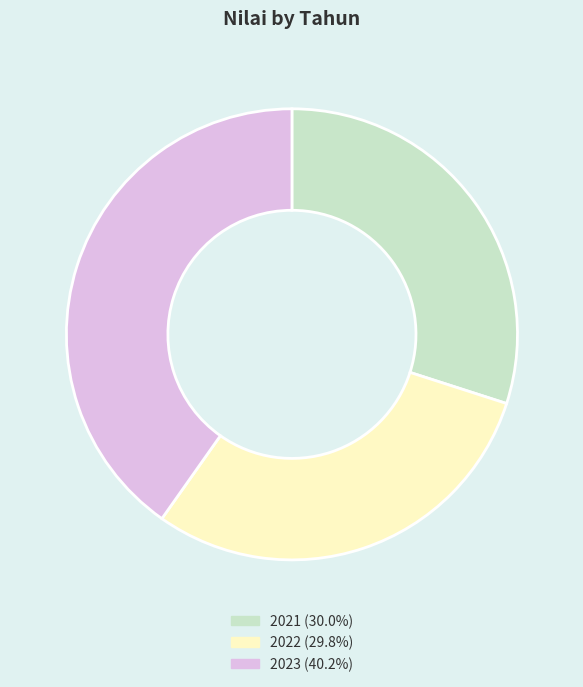

Does 2021 account for over 50% of the chart?

No